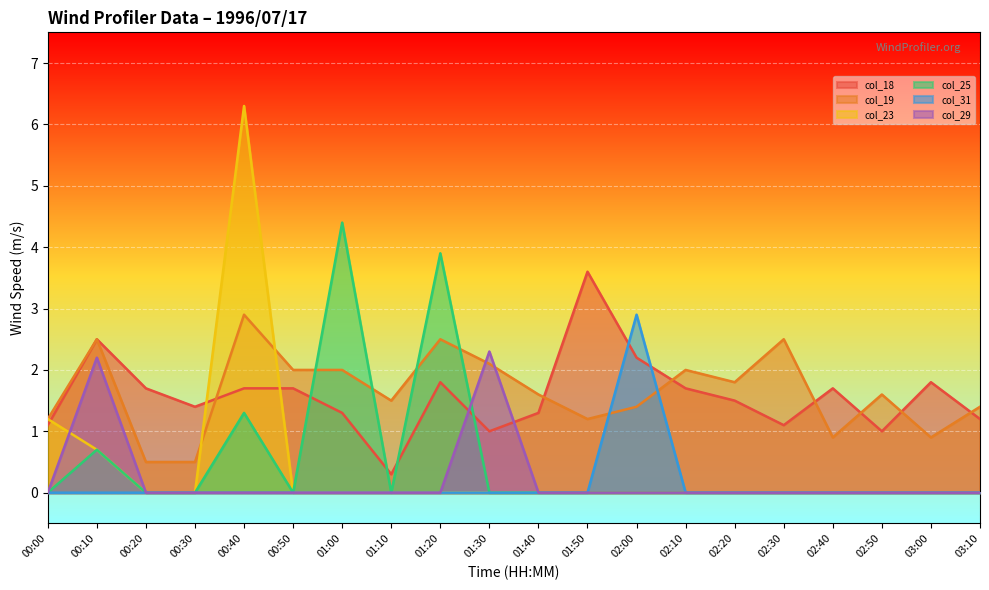

In col_25, how many points are lower than both neighbors (excluding endpoints)?

2